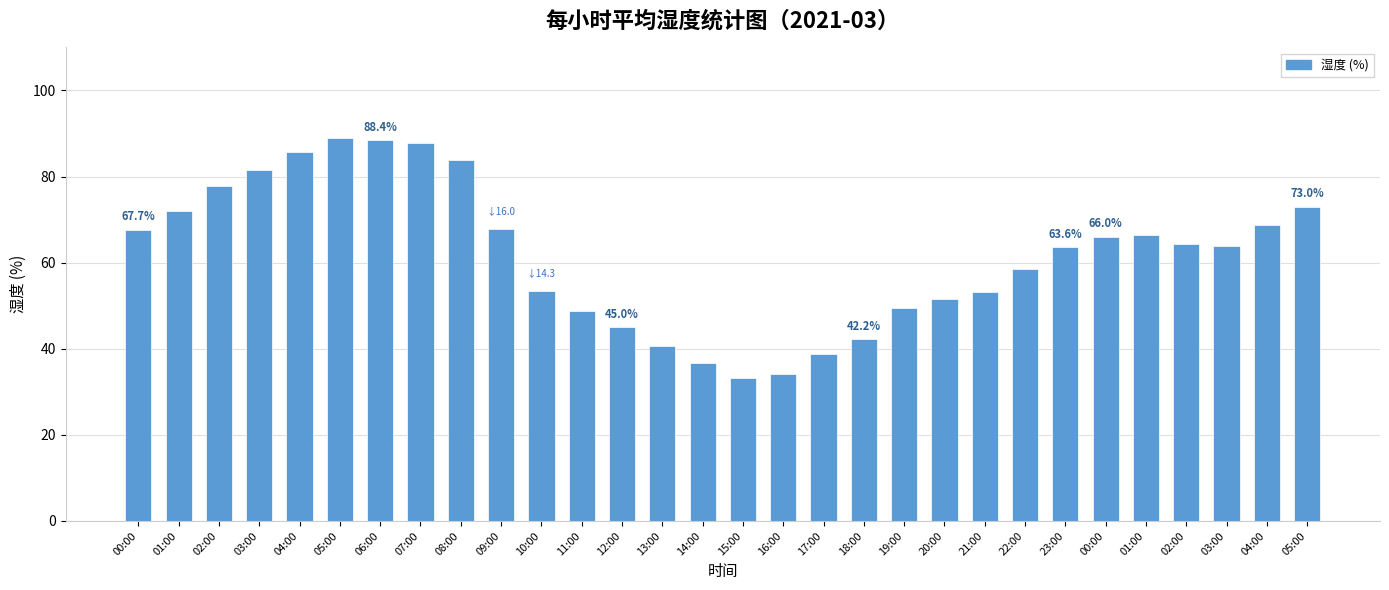

Reading left to right, list all the values displayed in this chart.

00:00=67.7	01:00=72.0	02:00=77.9	03:00=81.5	04:00=85.7	05:00=89.0	06:00=88.4	07:00=87.7	08:00=83.8	09:00=67.8	10:00=53.5	11:00=48.8	12:00=45.0	13:00=40.6	14:00=36.6	15:00=33.2	16:00=34.1	17:00=38.8	18:00=42.2	19:00=49.5	20:00=51.6	21:00=53.2	22:00=58.6	23:00=63.6	00:00=66.0	01:00=66.5	02:00=64.4	03:00=63.9	04:00=68.7	05:00=73.0